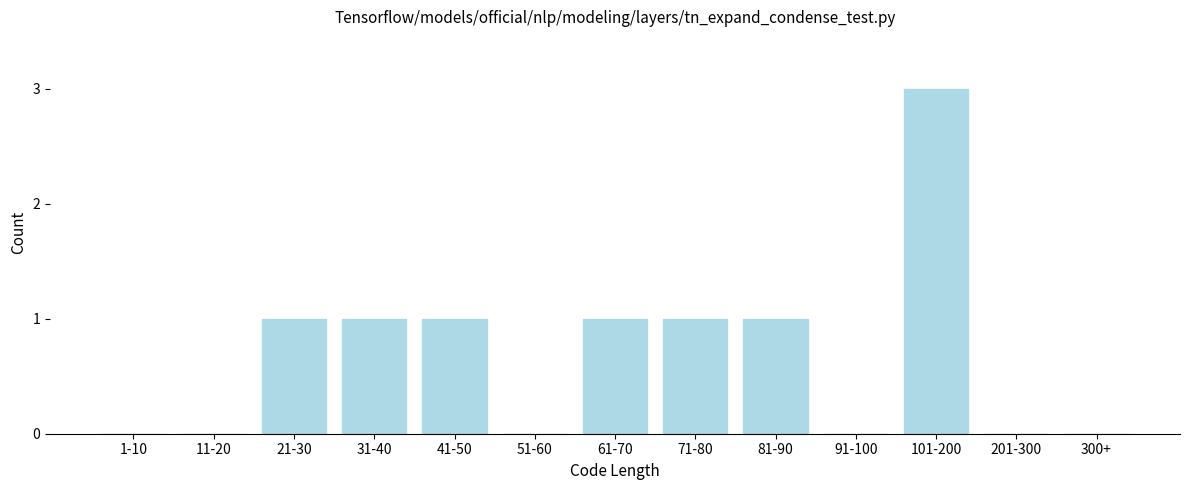

Reading left to right, list all the values displayed in this chart.

1-10=0	11-20=0	21-30=1	31-40=1	41-50=1	51-60=0	61-70=1	71-80=1	81-90=1	91-100=0	101-200=3	201-300=0	300+=0